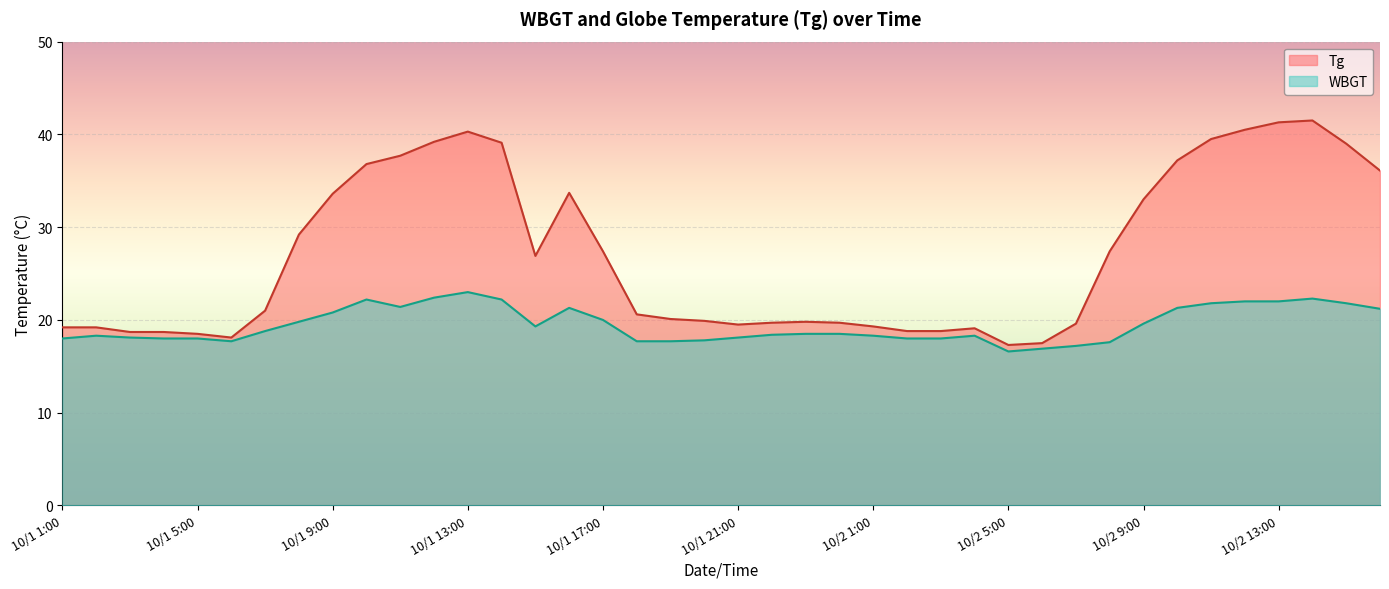

How many lines are shown in the chart?

2